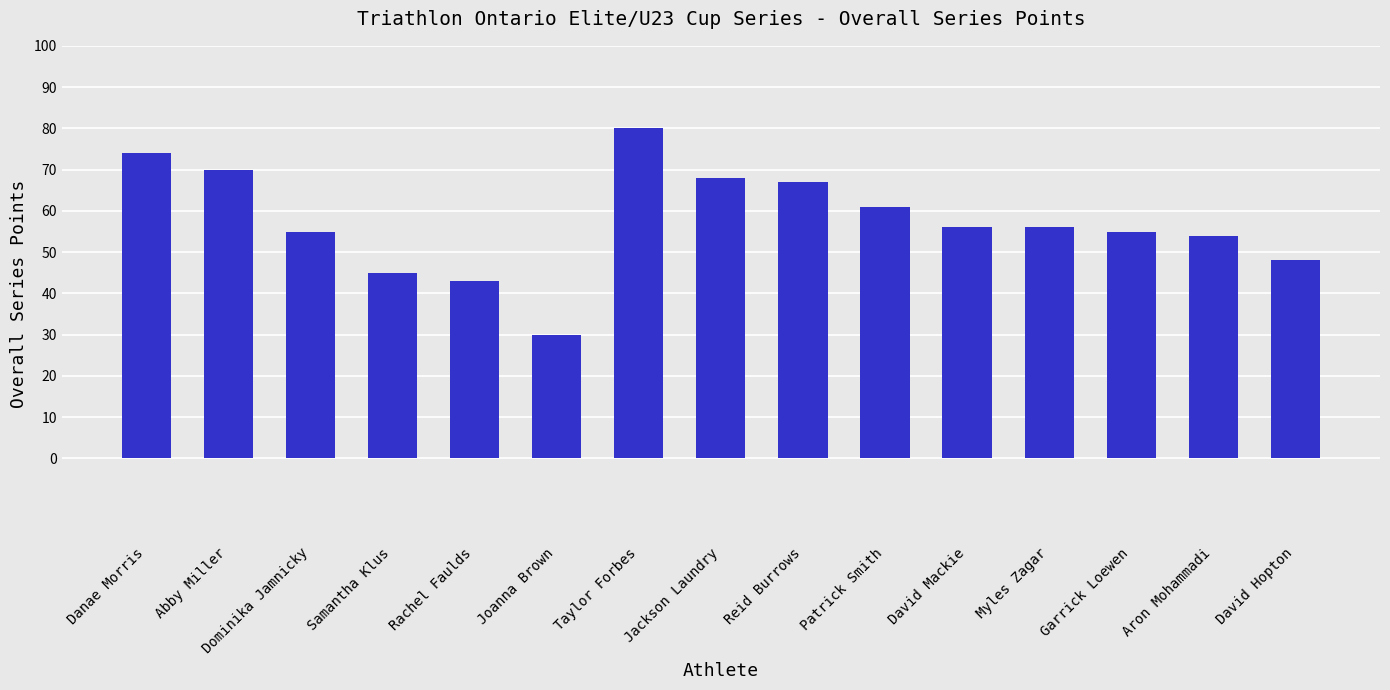

Reading right to left, list all the values displayed in this chart.

48	54	55	56	56	61	67	68	80	30	43	45	55	70	74